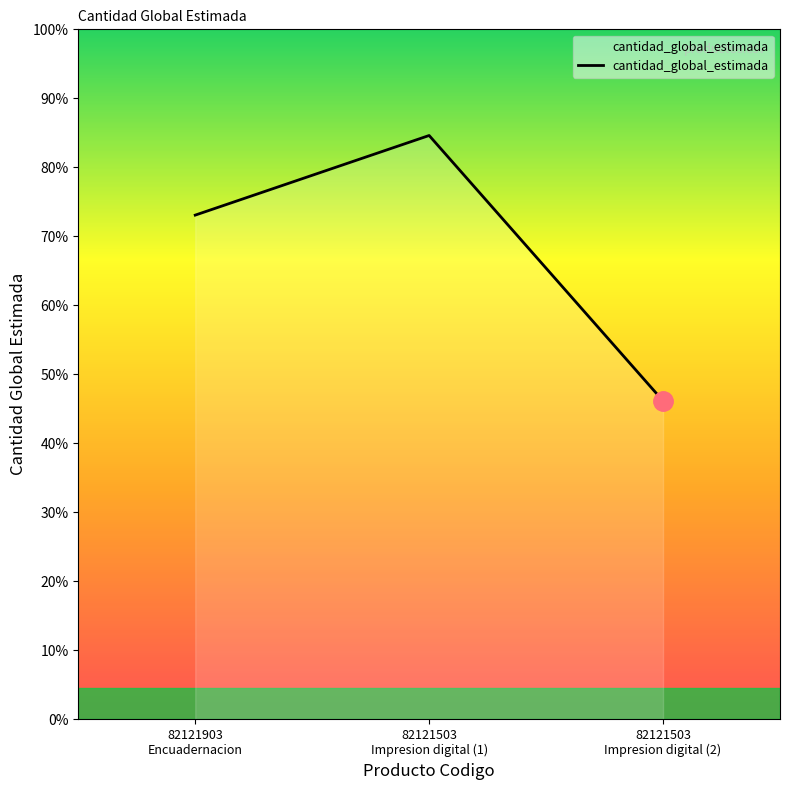

Which has a higher value, 82121503
Impresion digital (1) or 82121903
Encuadernacion?

82121503
Impresion digital (1)